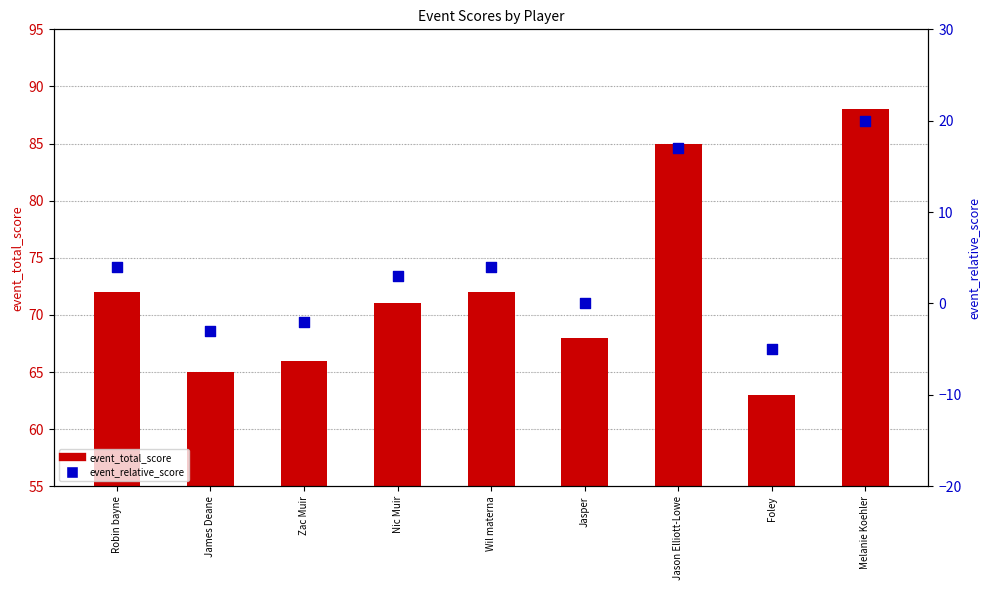

At how many categories does at least one series exceed 54?

9